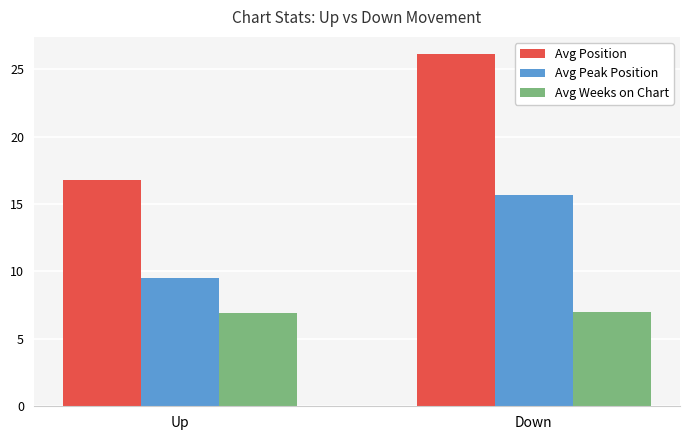

Rank the series at Down from lowest to highest value.

Avg Weeks on Chart, Avg Peak Position, Avg Position